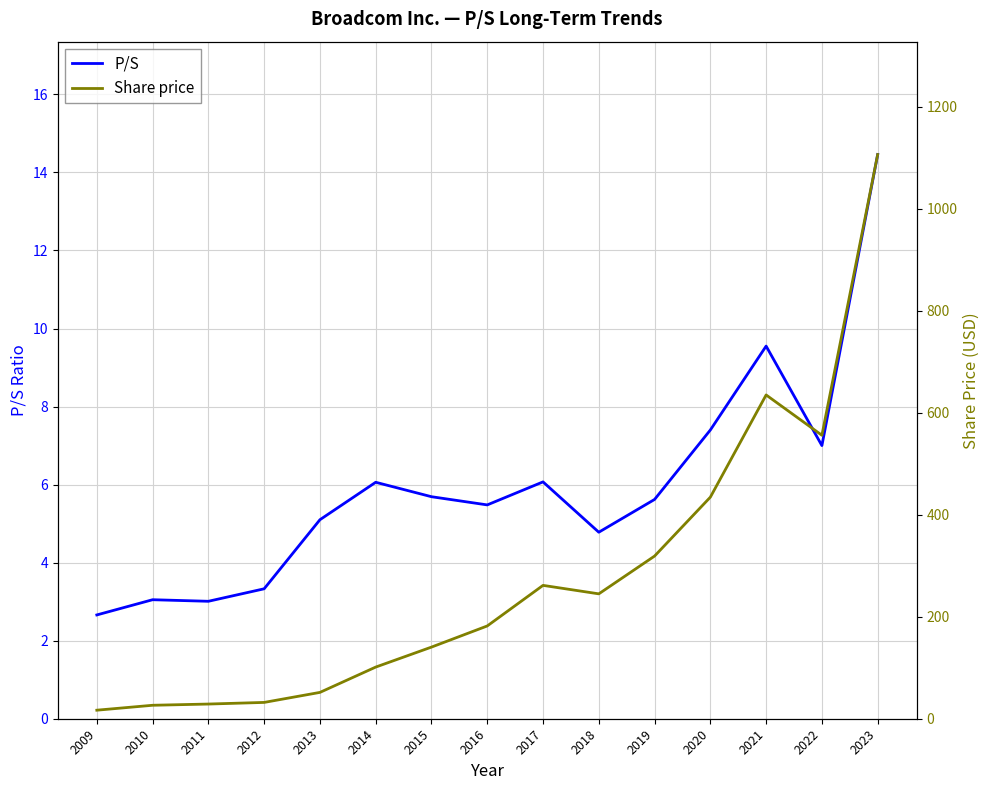

Which category has the highest value in the Share price series?

2023